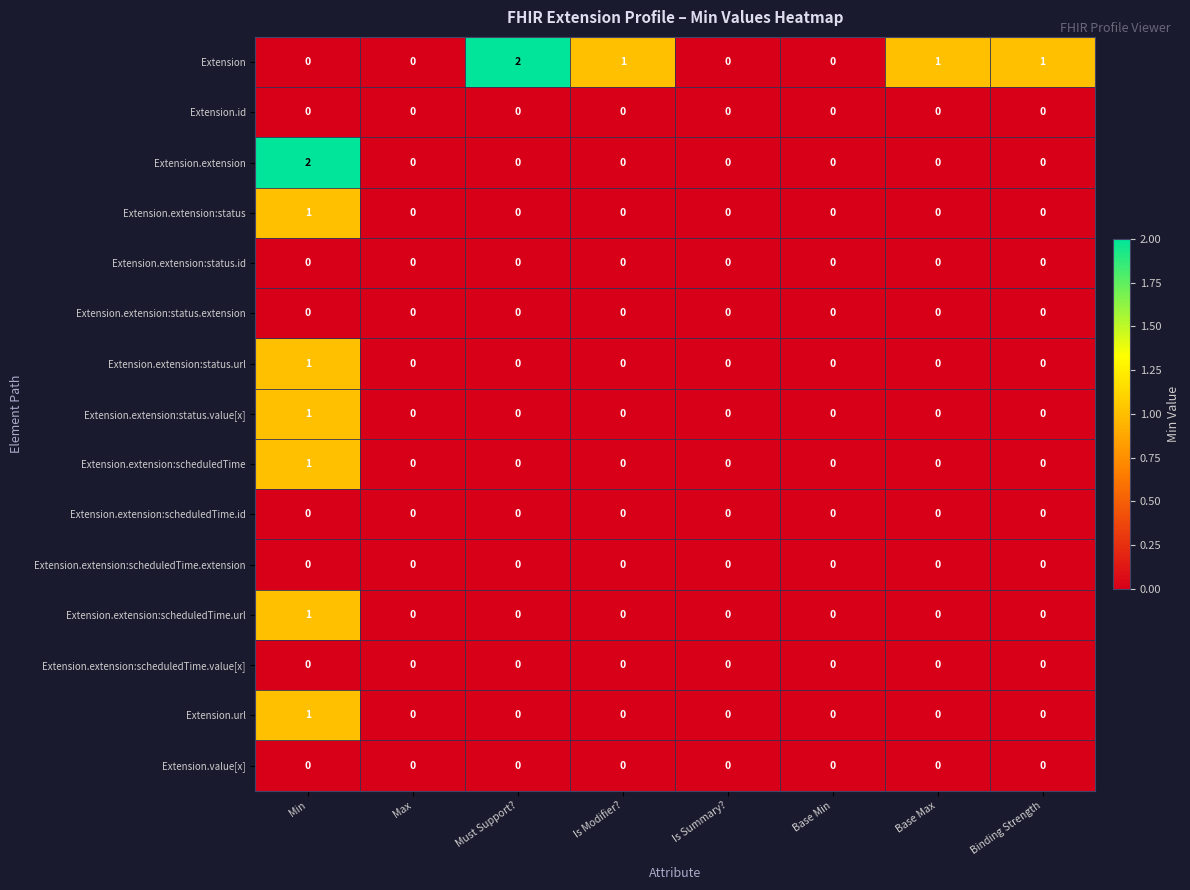

Which series changed the most between Must Support? and Base Min?

Extension